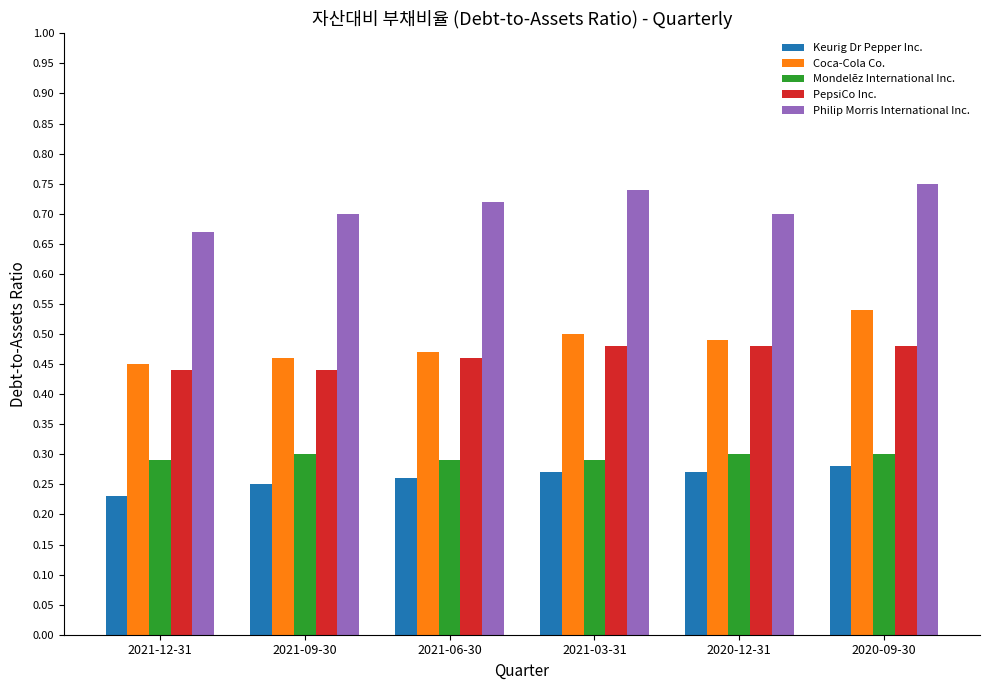

Are the bars grouped side by side (vs. stacked)?

Yes